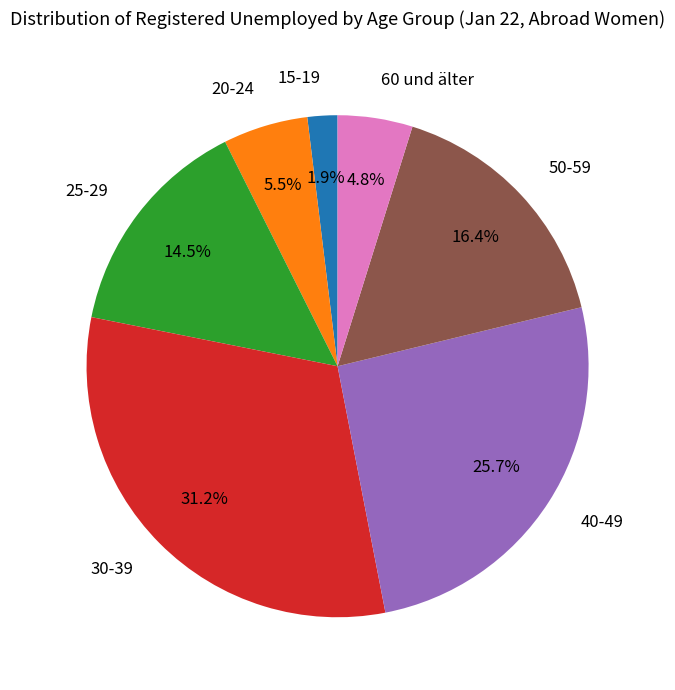

To the nearest percent, what percentage of the pie is 50-59?

16%